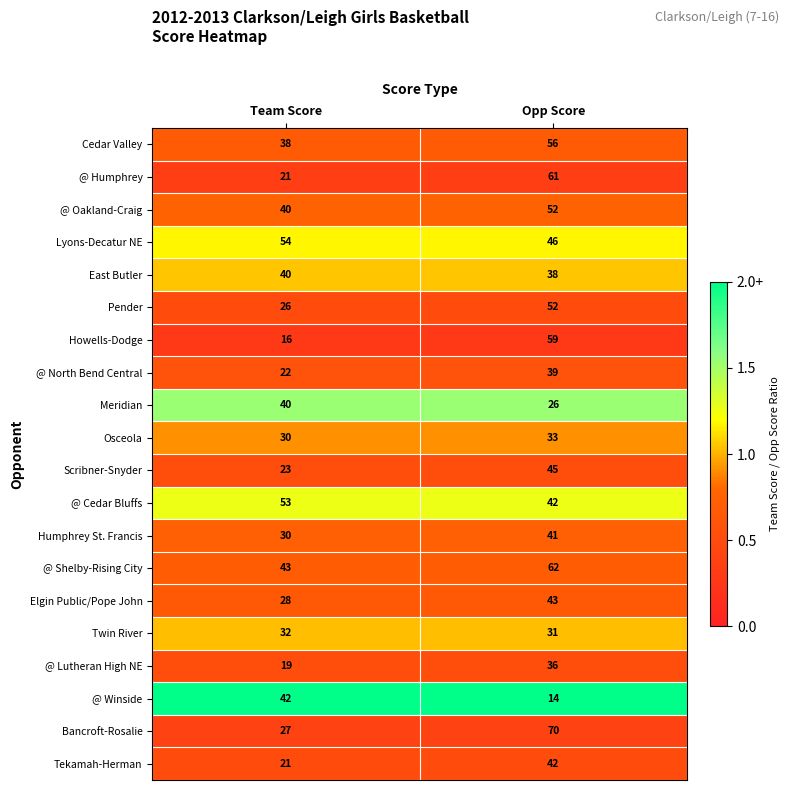

The Cedar Valley series shows 38 at Team Score. True or false?

True